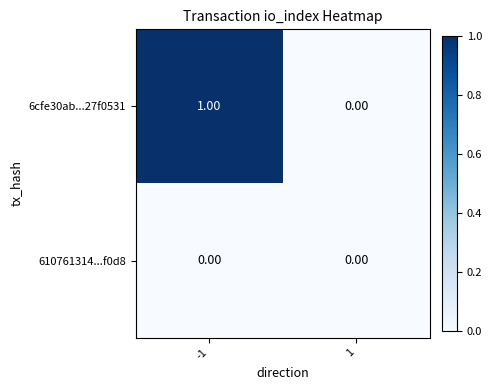

Between -1 and 1, which series saw the biggest shift?

6cfe30ab...27f0531